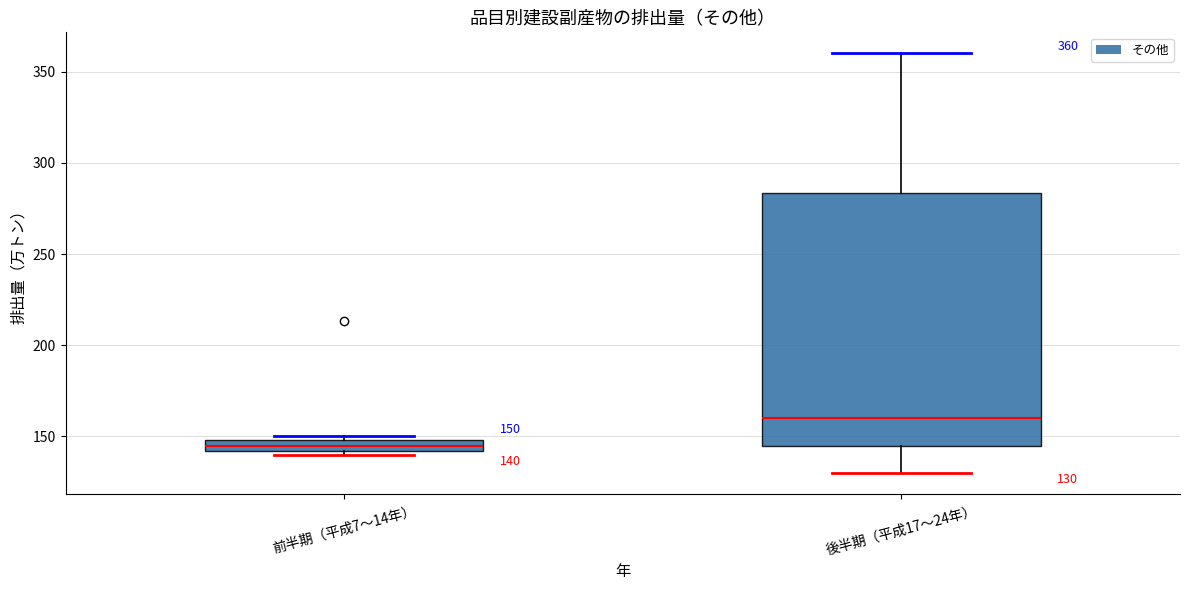

Comparing the boxes themselves (not the whiskers), which one is the tallest?

後半期（平成17〜24年）